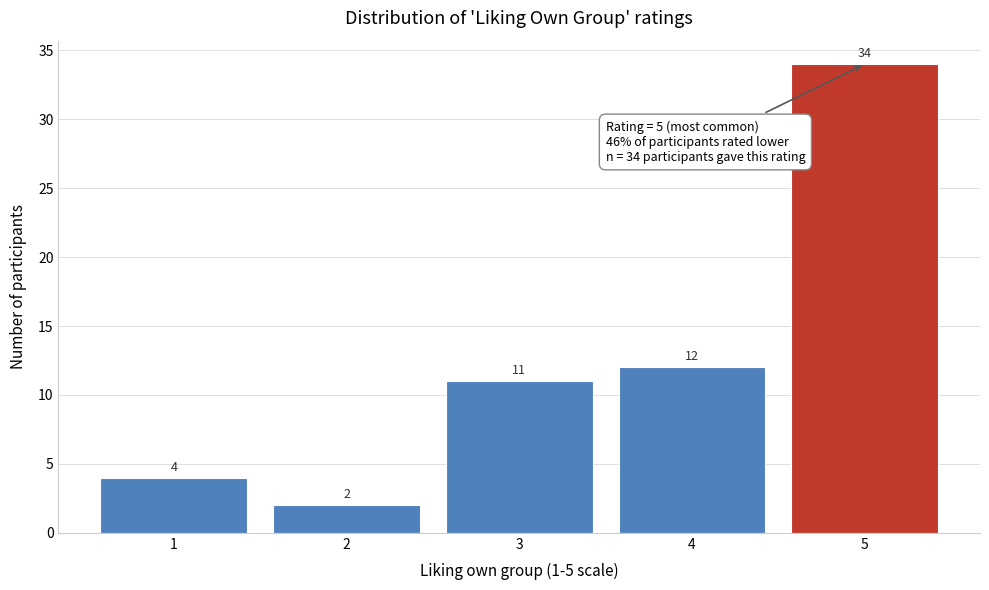

Reading right to left, extract all data points from this chart.

34	12	11	2	4